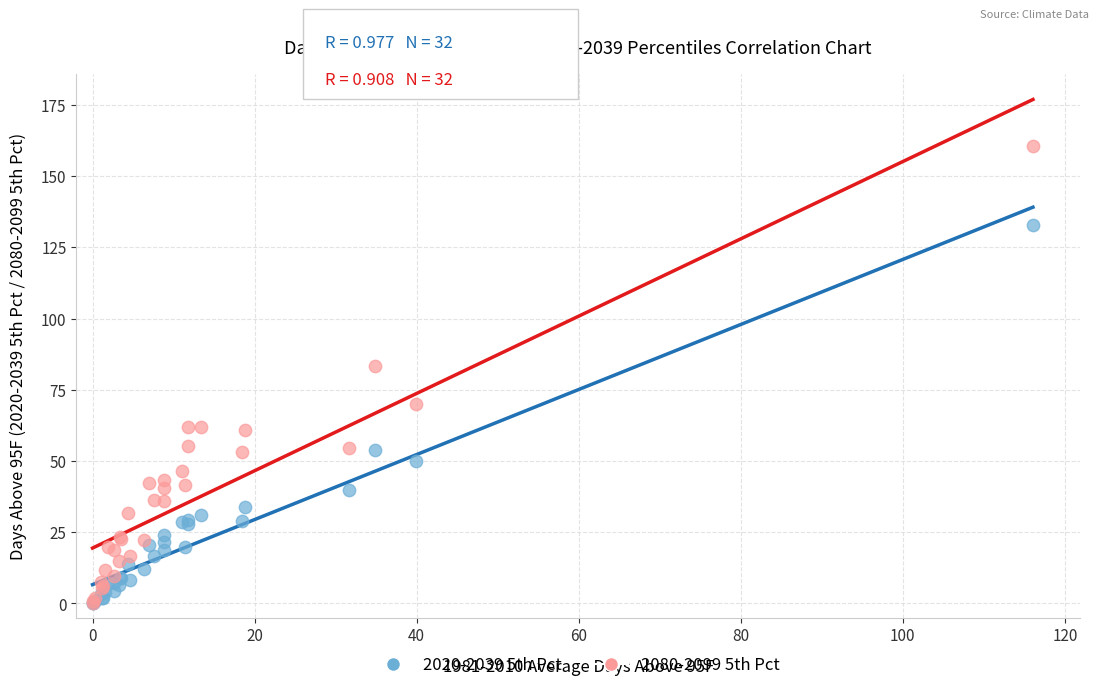

Which series has the largest Y range (max minus min)?

2080-2099 5th Pct